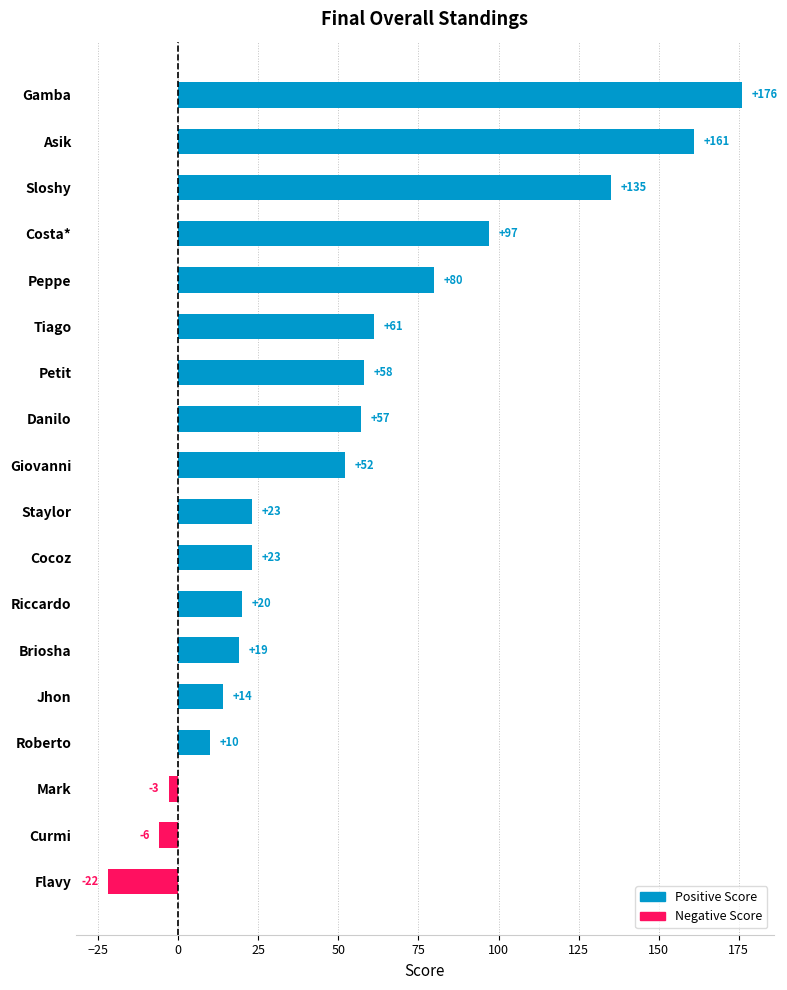

The value at Petit is 76. True or false?

False